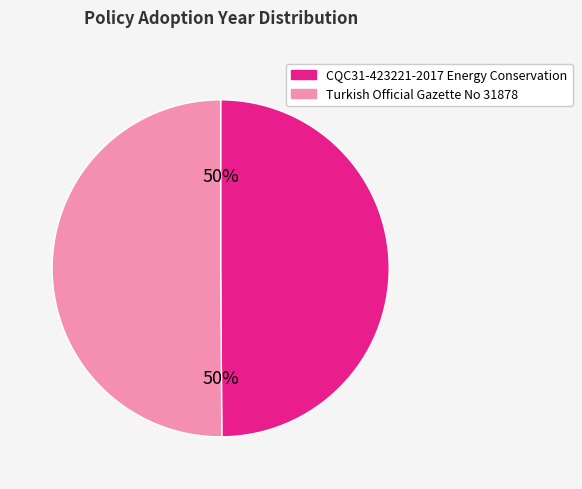

To the nearest percent, what is the average slice percentage?

50%